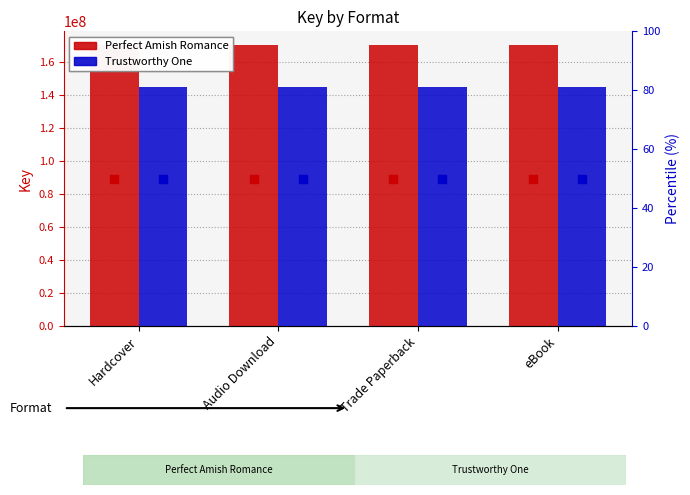

At which category is the sum across all series the highest?

Hardcover